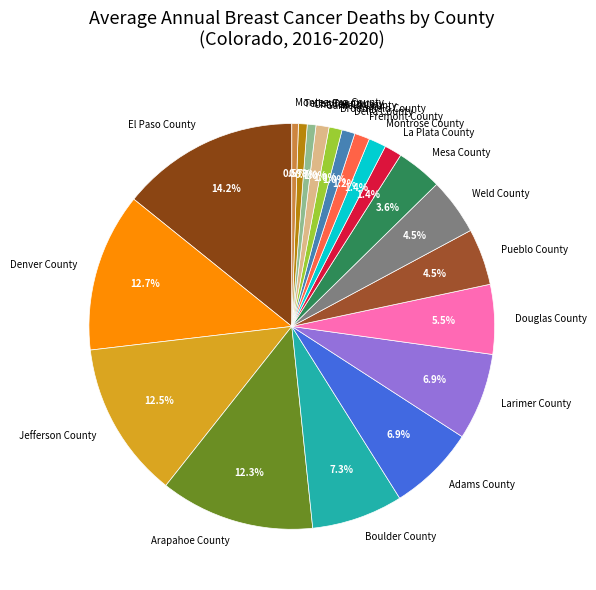

What is the largest slice in the pie chart?

El Paso County